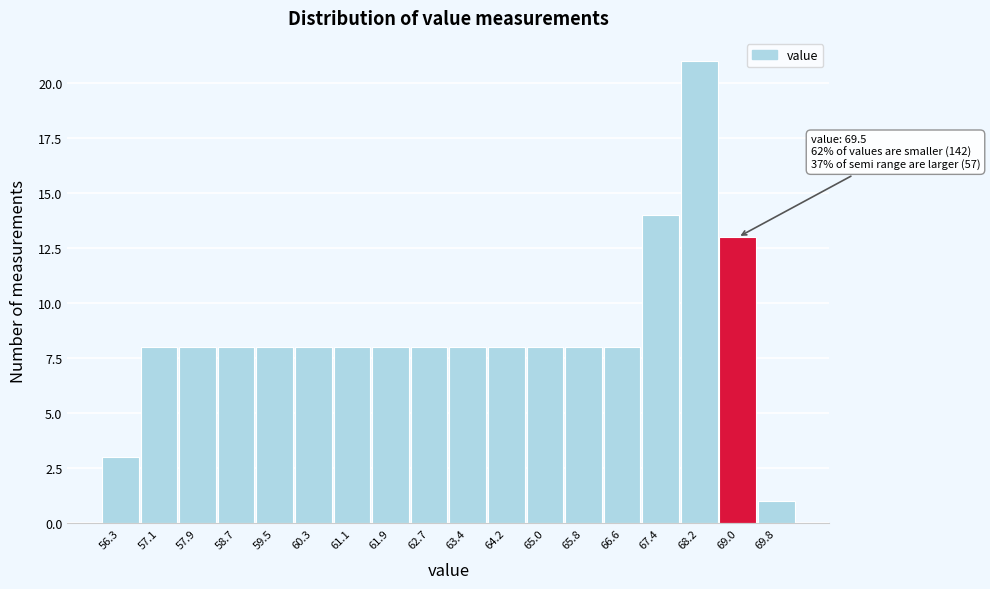

Reading right to left, transcribe all the data shown in this chart.

69.8=1	69.0=13	68.2=21	67.4=14	66.6=8	65.8=8	65.0=8	64.2=8	63.4=8	62.7=8	61.9=8	61.1=8	60.3=8	59.5=8	58.7=8	57.9=8	57.1=8	56.3=3